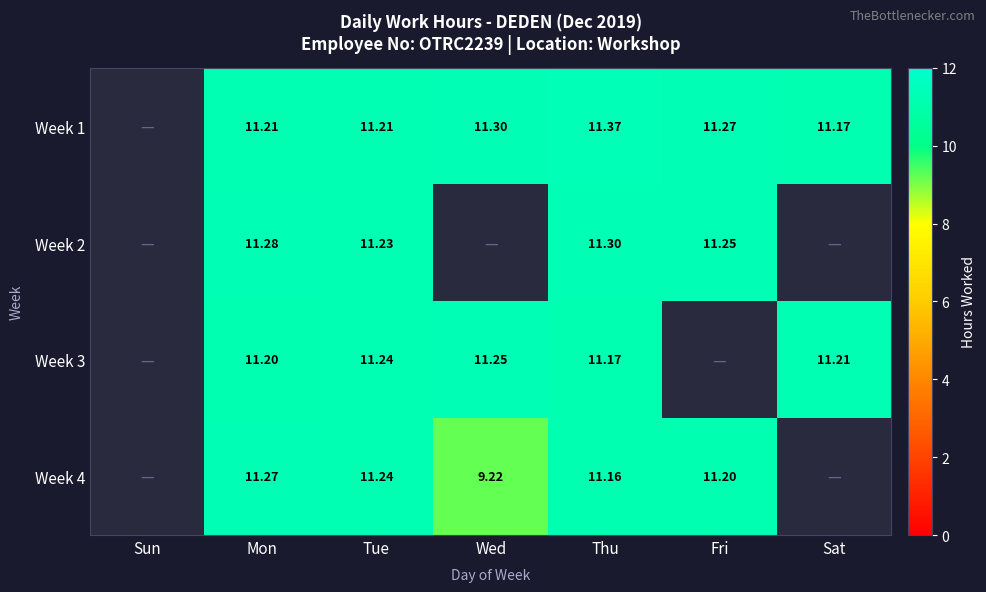

Between Mon and Thu, which series saw the biggest shift?

Week 1